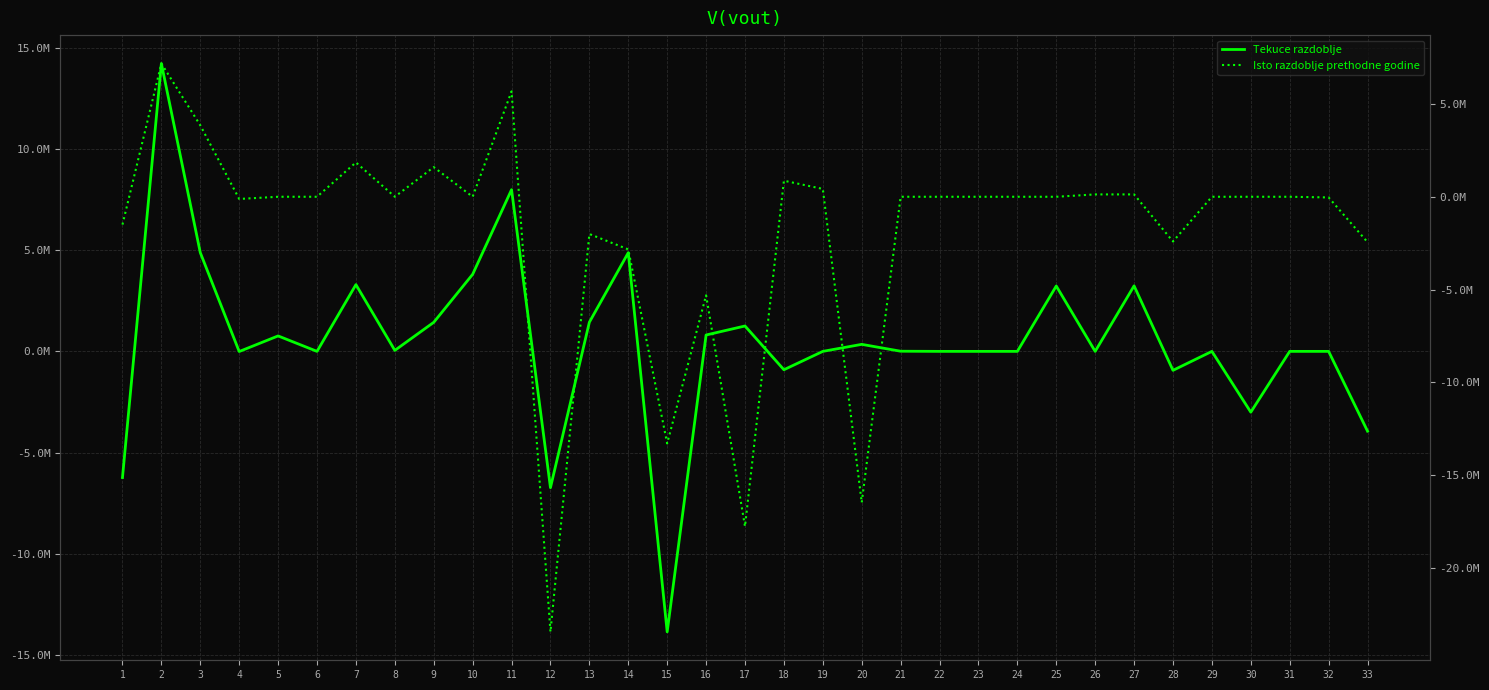

Where is the first local minimum for Tekuce razdoblje?

4